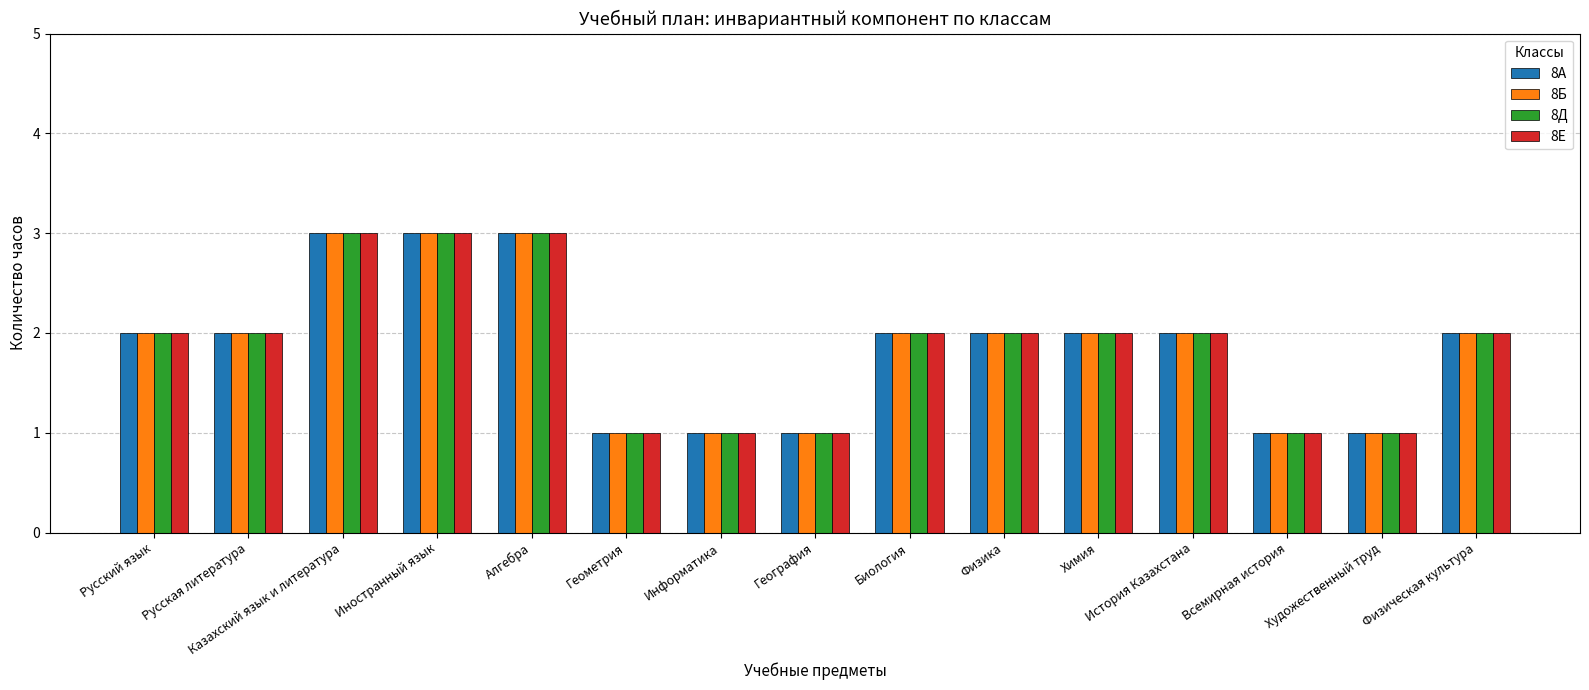

What is the highest value of the 8Б series?

3